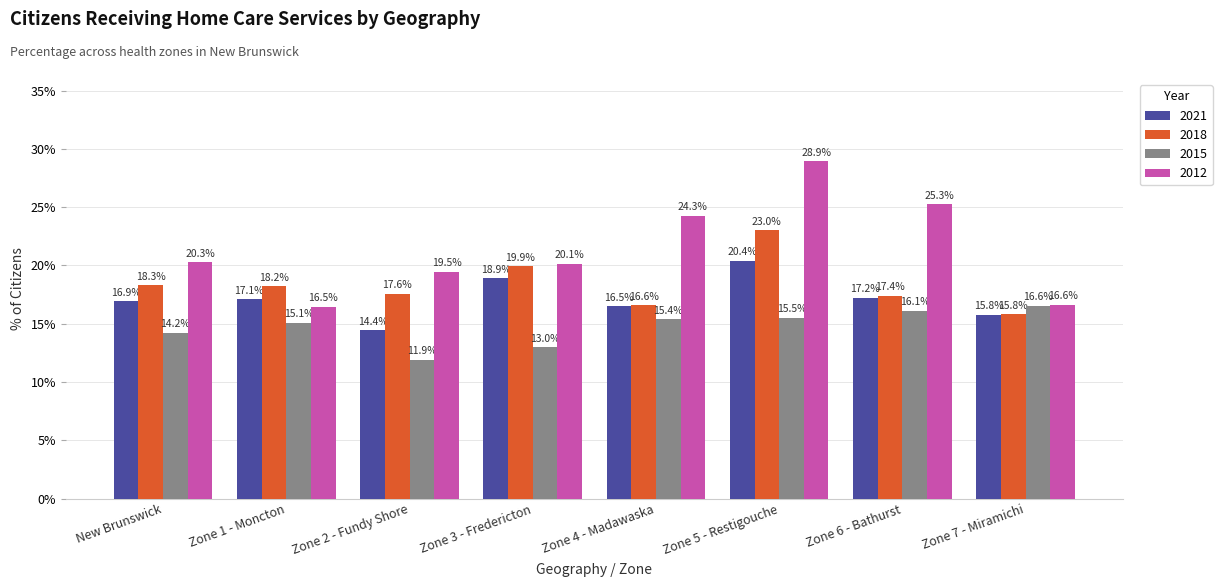

Rank the series by their maximum value, from lowest to highest.

2015, 2021, 2018, 2012